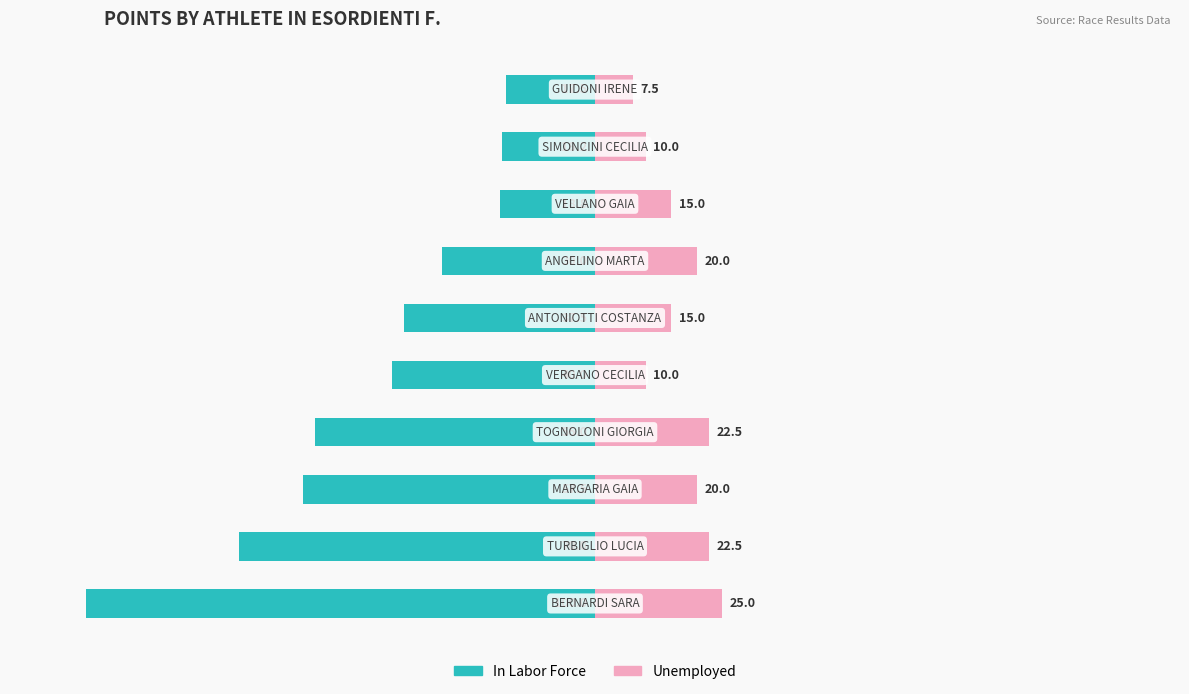

What is the minimum value for Unemployed?

7.5